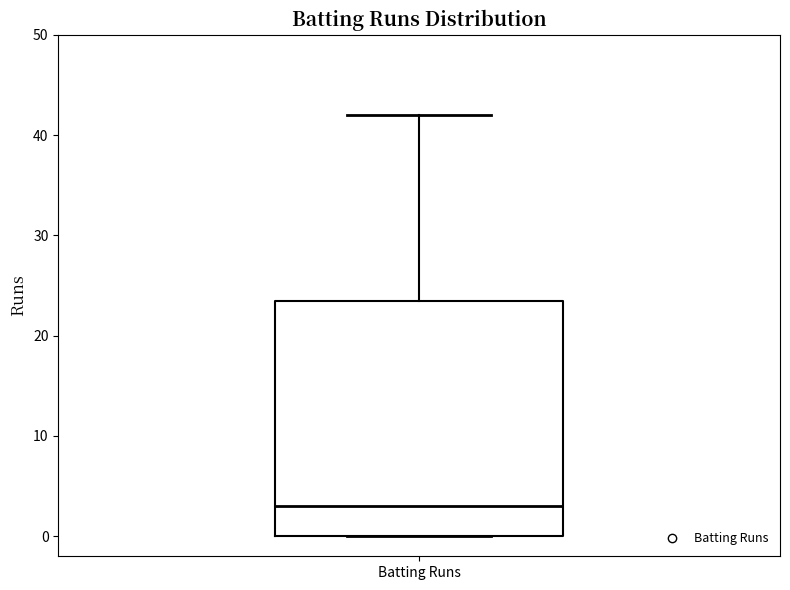

Transcribe this box plot: give where the median line is, the range the box spans, and where the two whiskers end, as read against the y-axis. The values are not printed on the chart, so give them approximately, as read against the axis.

median 3, box 0 to 24, whiskers 0 to 42